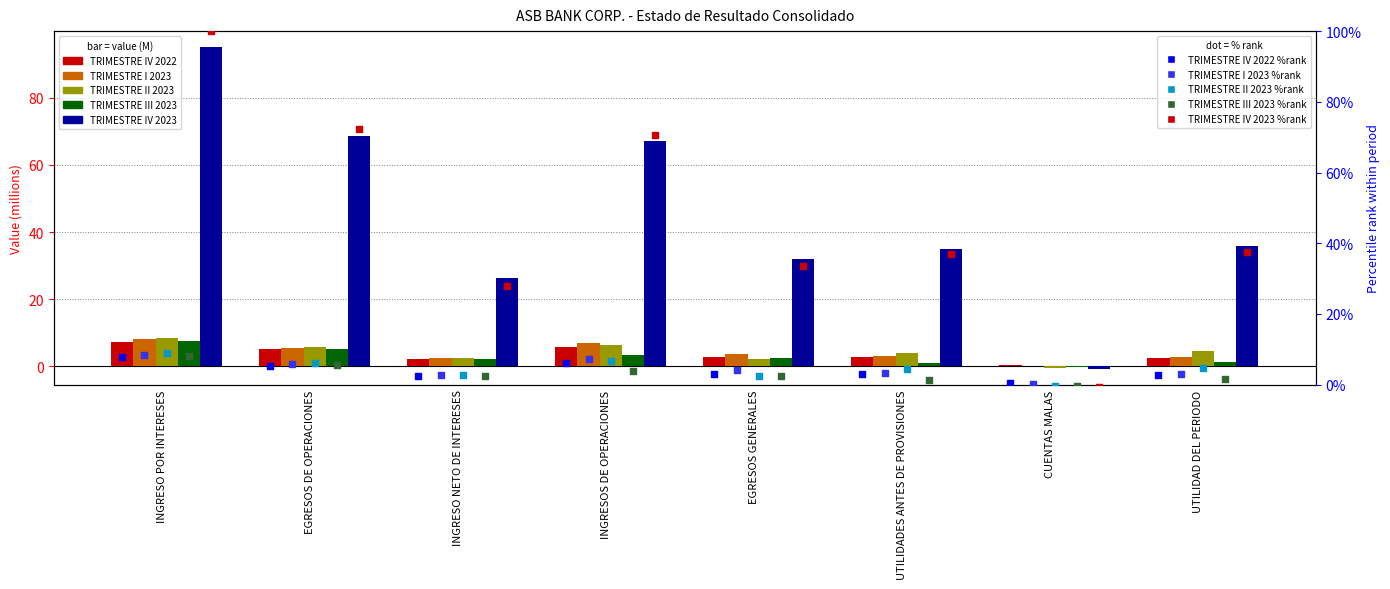

Which series reaches the minimum Y coordinate?

TRIMESTRE IV 2023